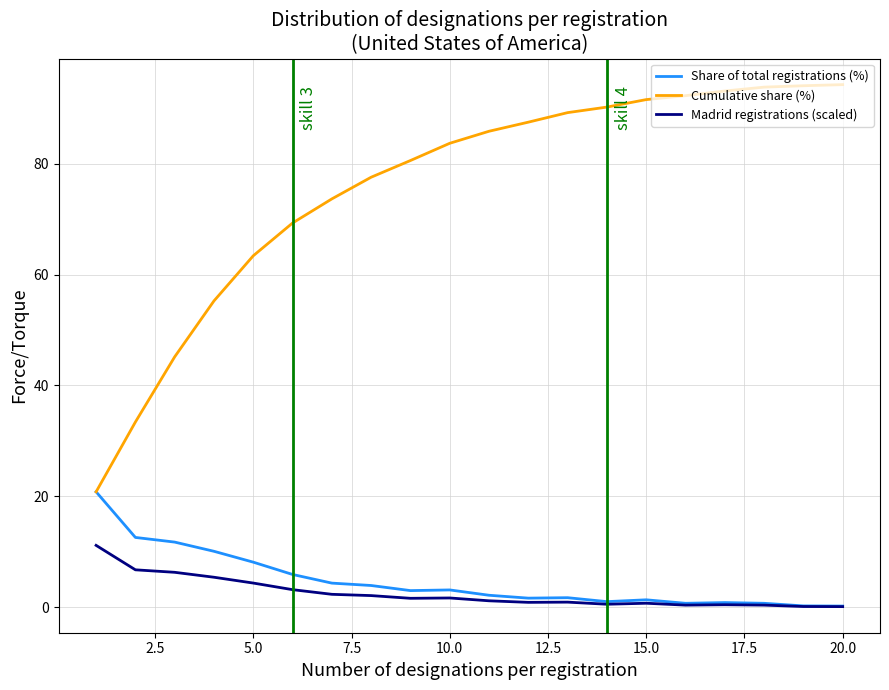

Which series has the largest range (max minus min)?

Cumulative share (%)